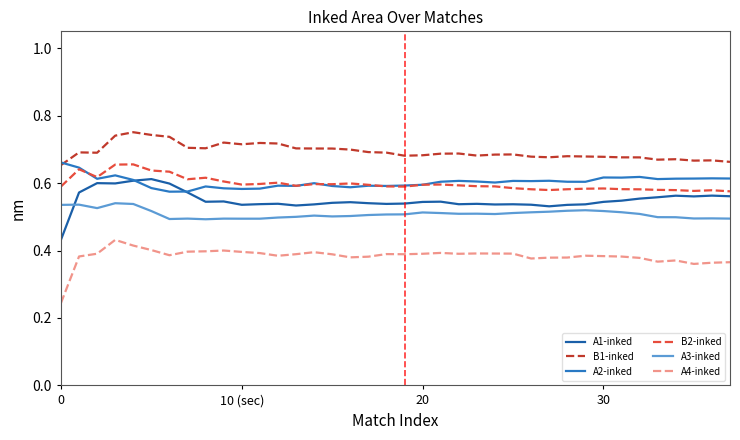

Which series has the largest total across all categories?

B1-inked